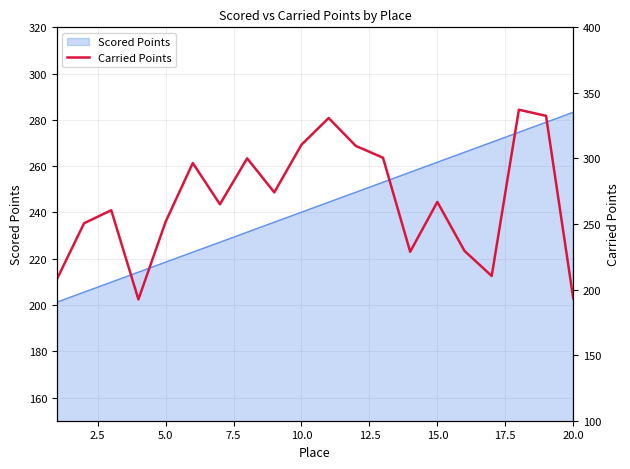

How many lines are shown in the chart?

1